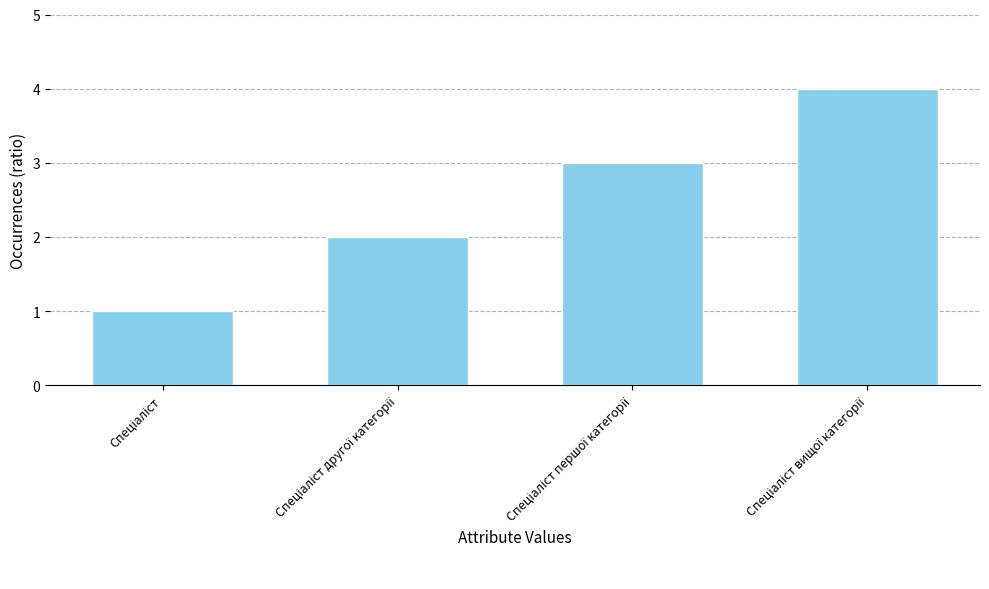

What is the maximum value shown in the chart?

4